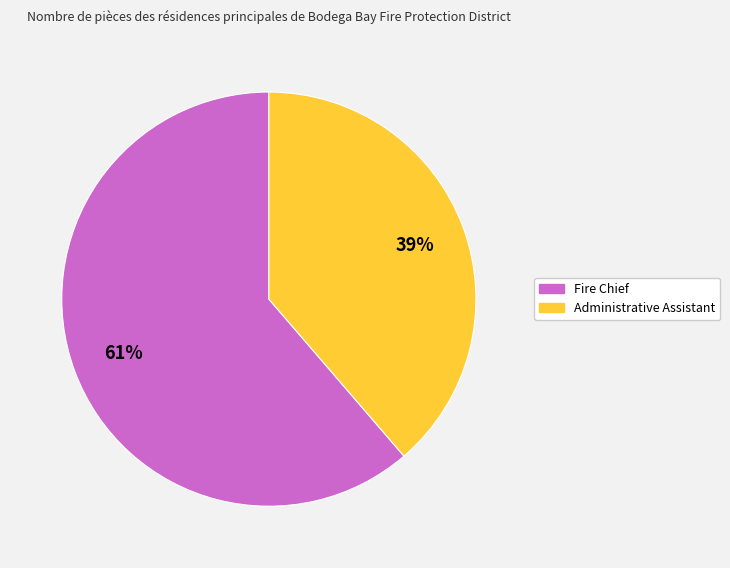

Between Administrative Assistant and Fire Chief, which is larger?

Fire Chief